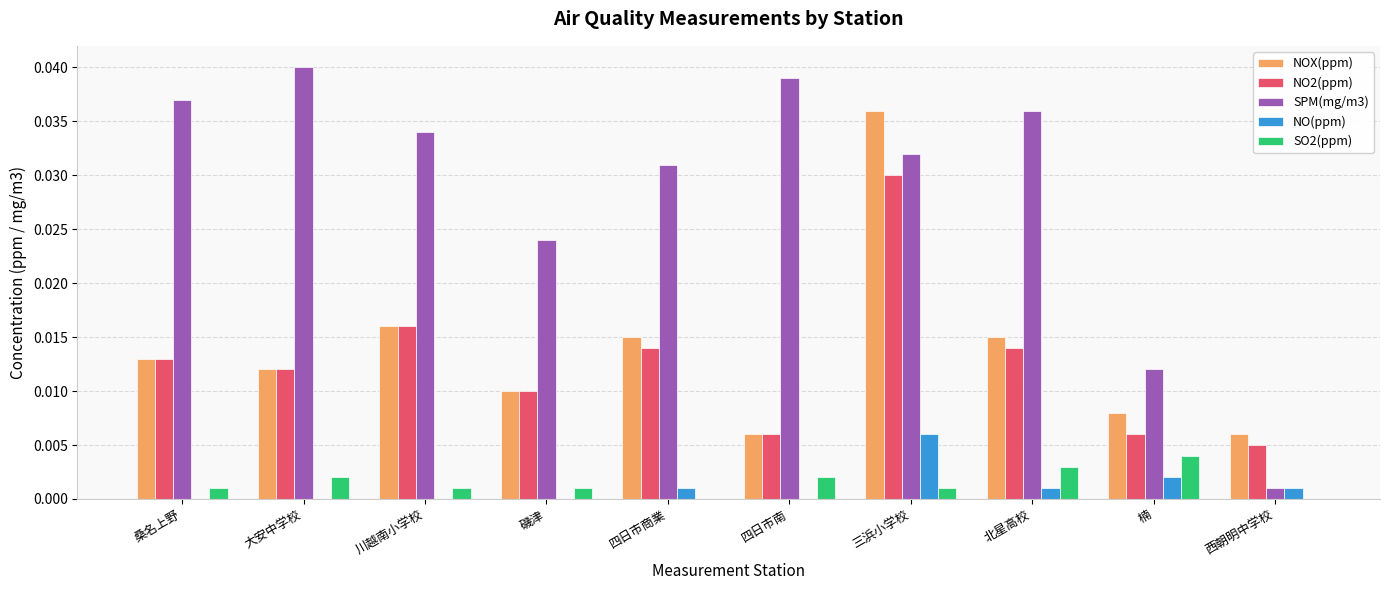

Which series has the largest total across all categories?

SPM(mg/m3)